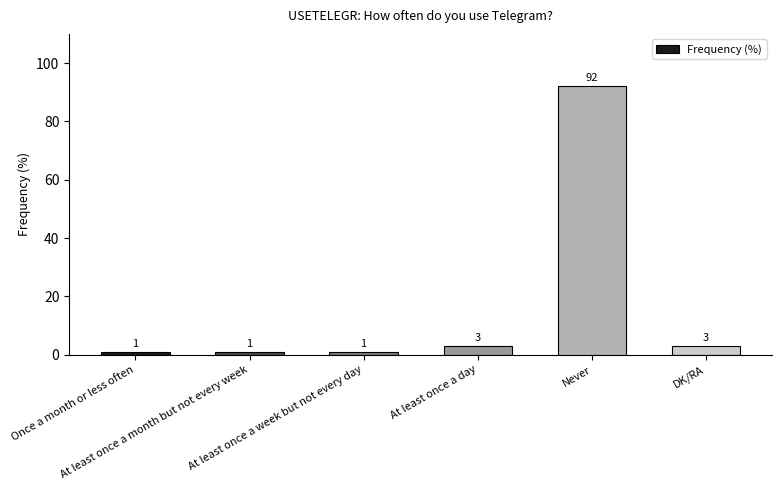

What is the average value?

17